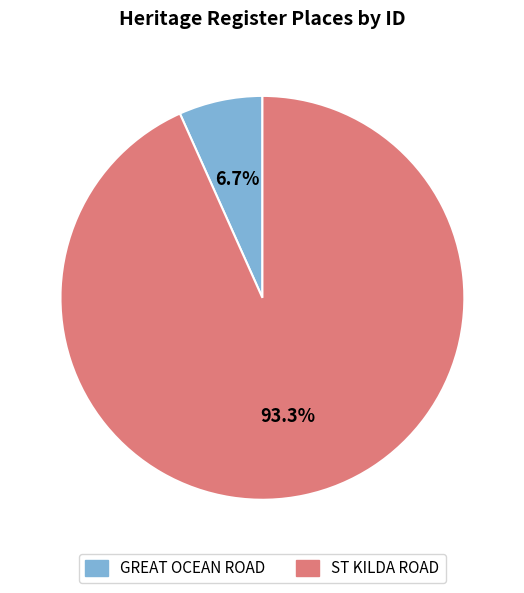

Is the sum of ST KILDA ROAD and GREAT OCEAN ROAD greater than half?

Yes